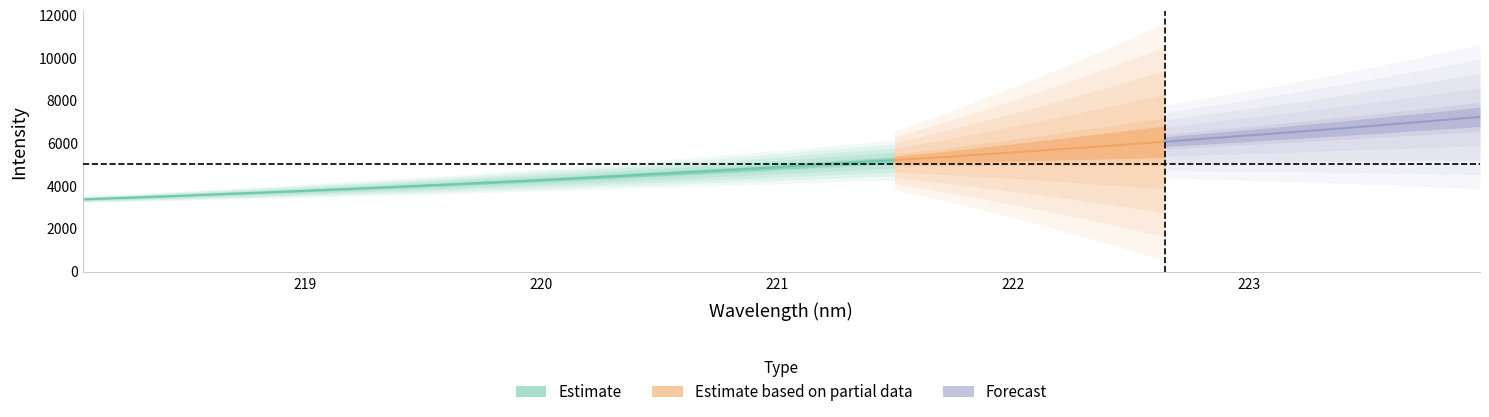

What is the difference between the y values at 30 and 2?

3534.5